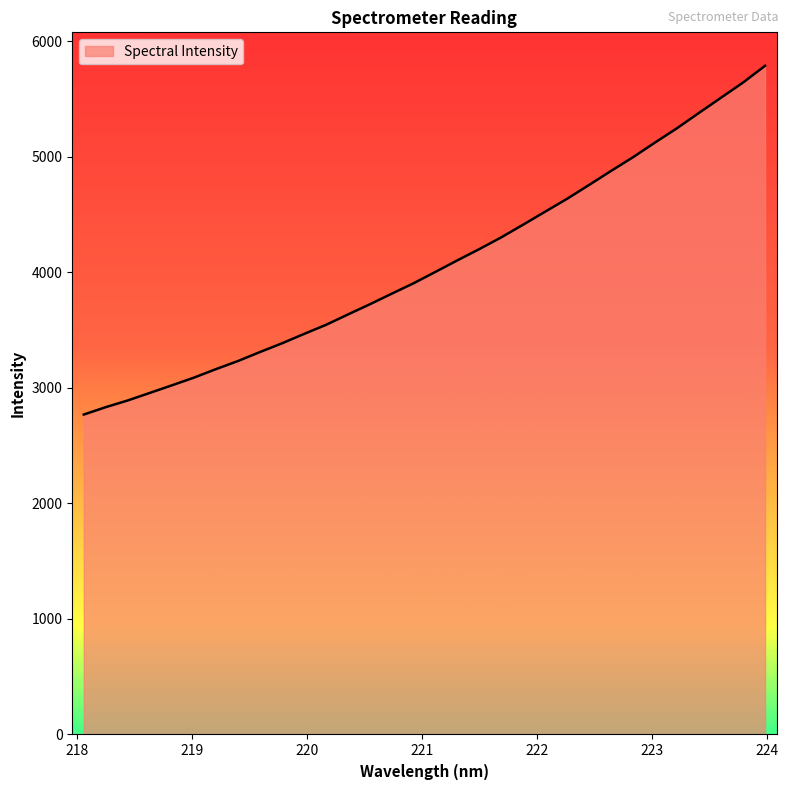

What is the difference between the second highest and minimum values?

2872.9